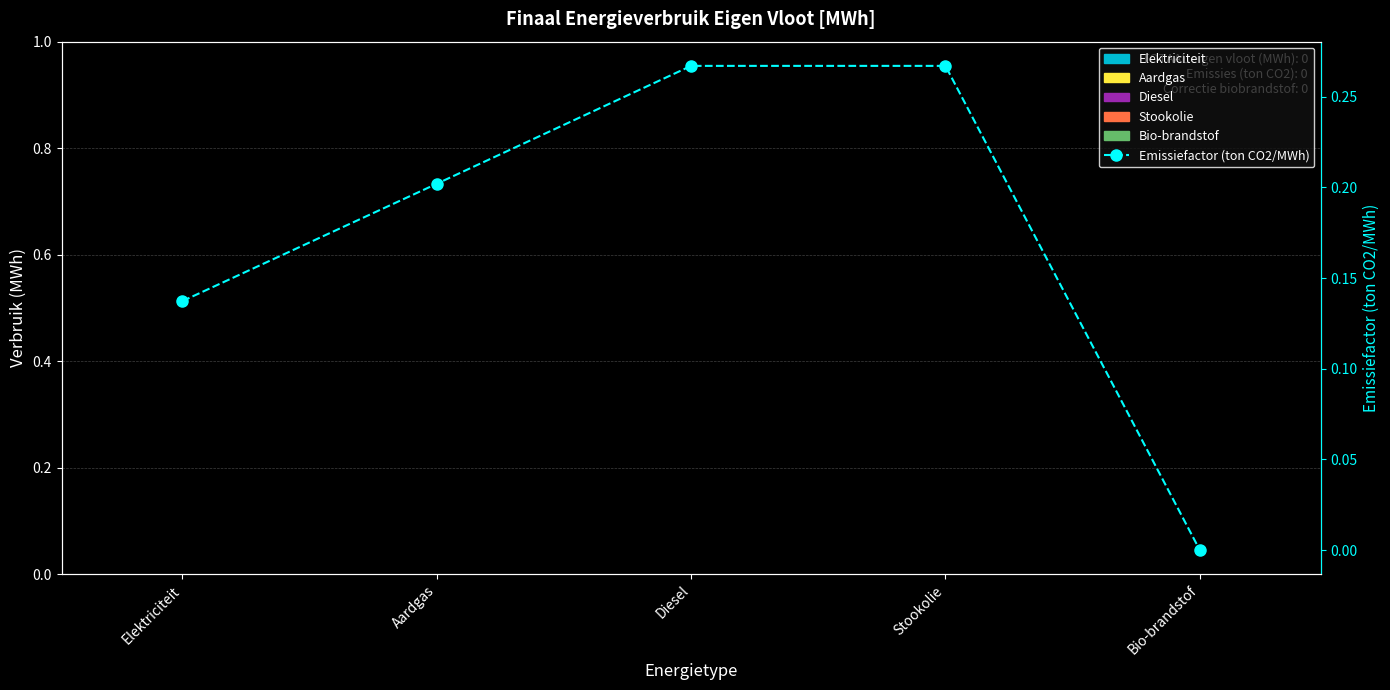

Reading right to left, transcribe all the data shown in this chart.

0.0	0.3	0.3	0.2	0.1